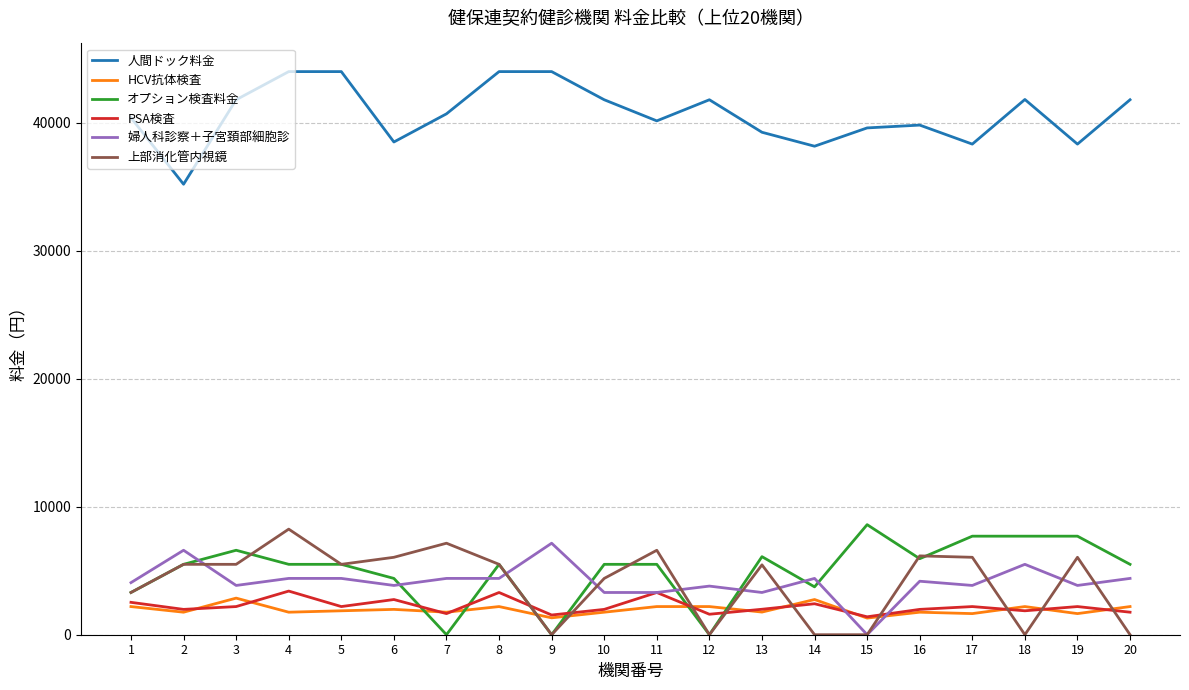

True or false: オプション検査料金 and 人間ドック料金 intersect in this chart.

False